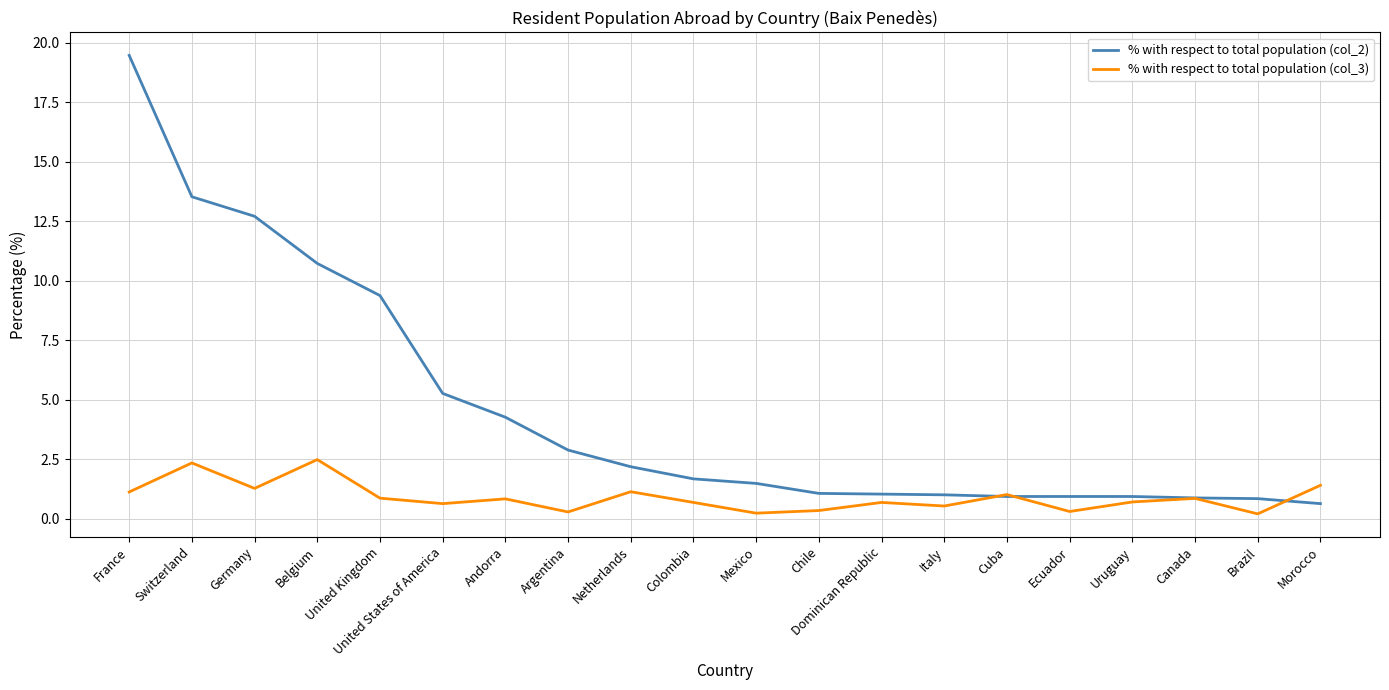

List the series in order of their overall mean, highest first.

% with respect to total population (col_2), % with respect to total population (col_3)